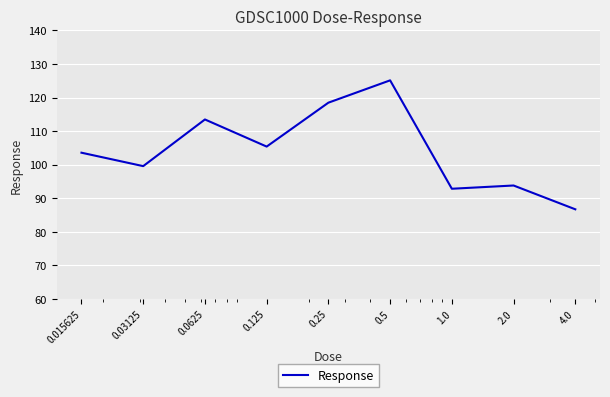

What is the difference between the maximum and minimum values?

38.5